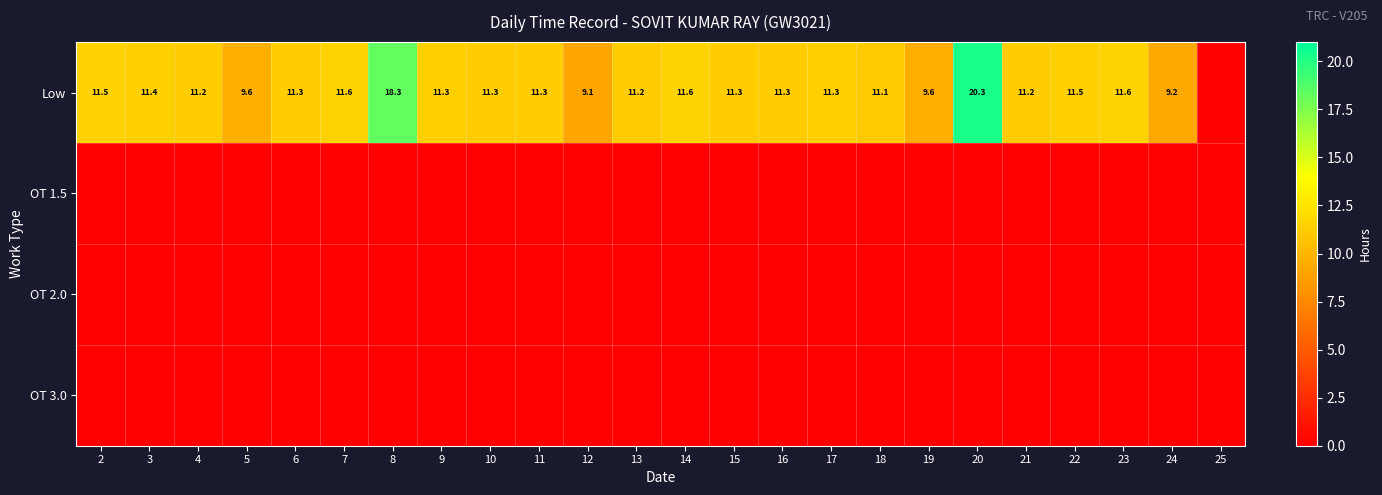

At 5, list the series in order from largest to smallest.

Low, OT 1.5, OT 2.0, OT 3.0